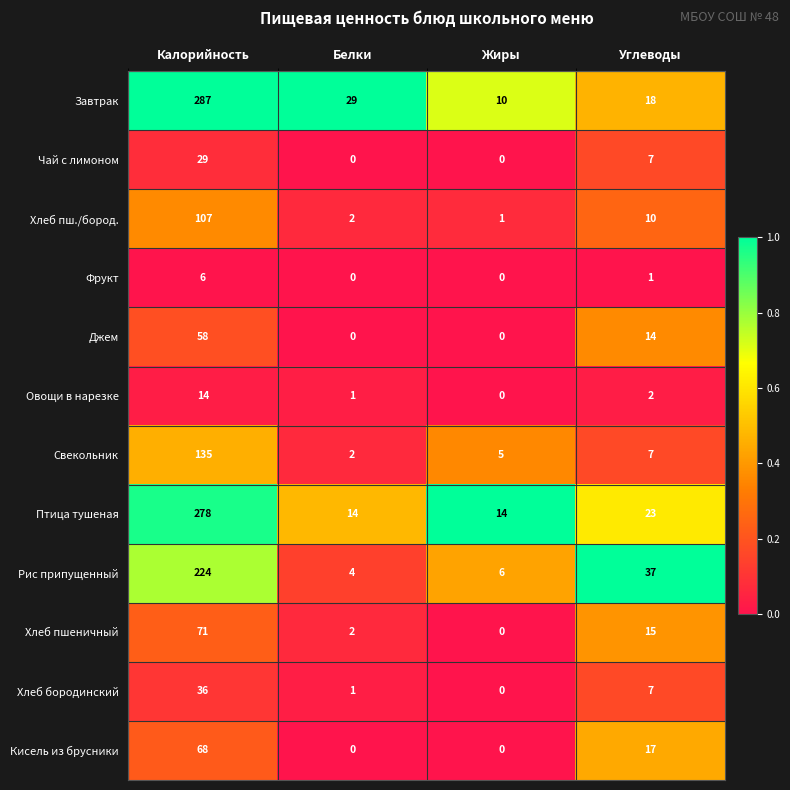

At which label does Хлеб пшеничный first exceed 15?

Калорийность